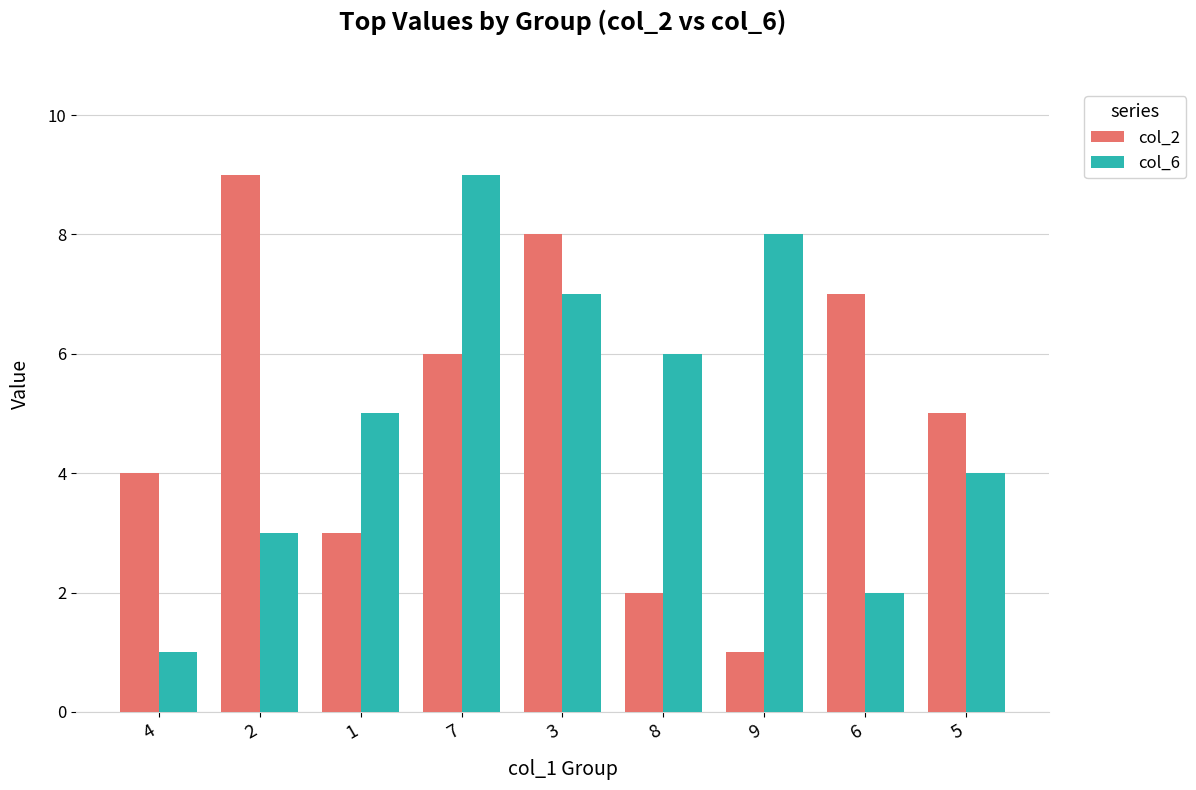

What is the greatest value displayed?

9